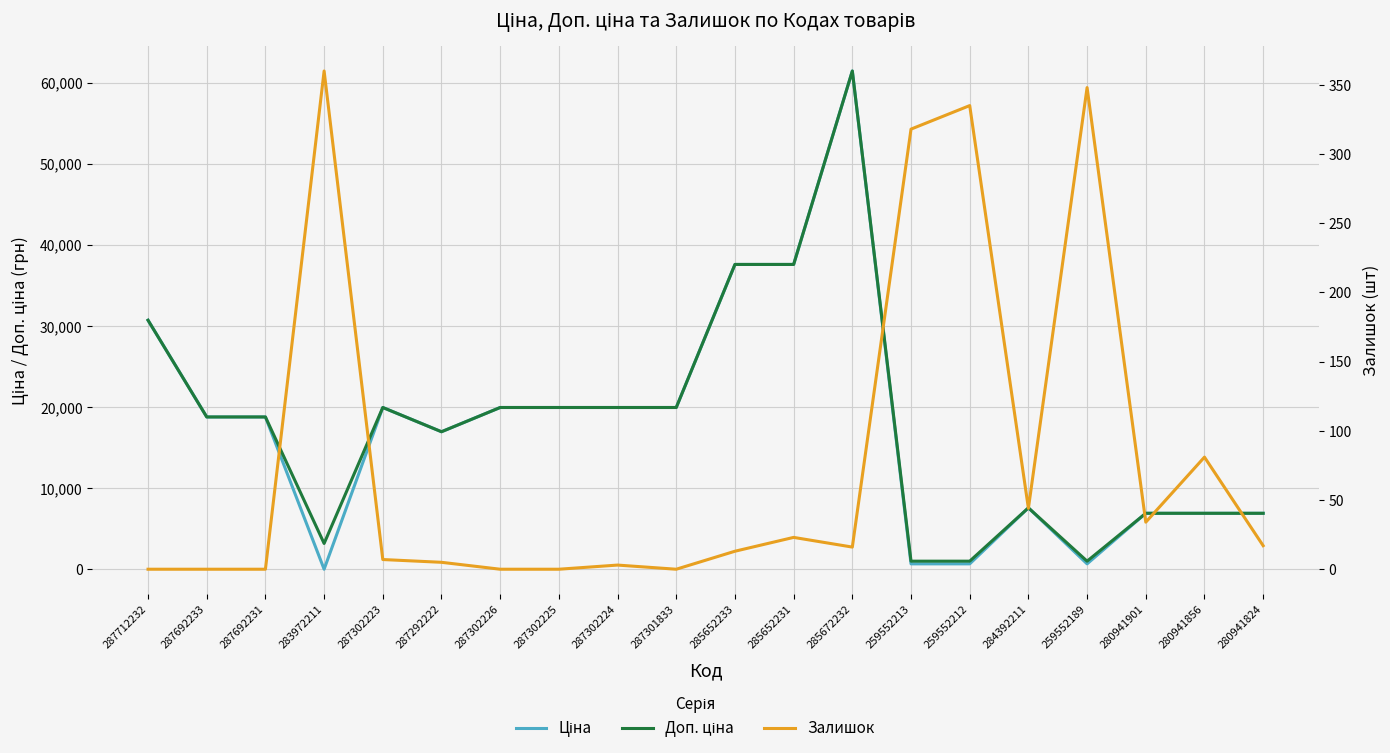

True or false: Доп. ціна has a value of 1024.6 at 259552213.

True